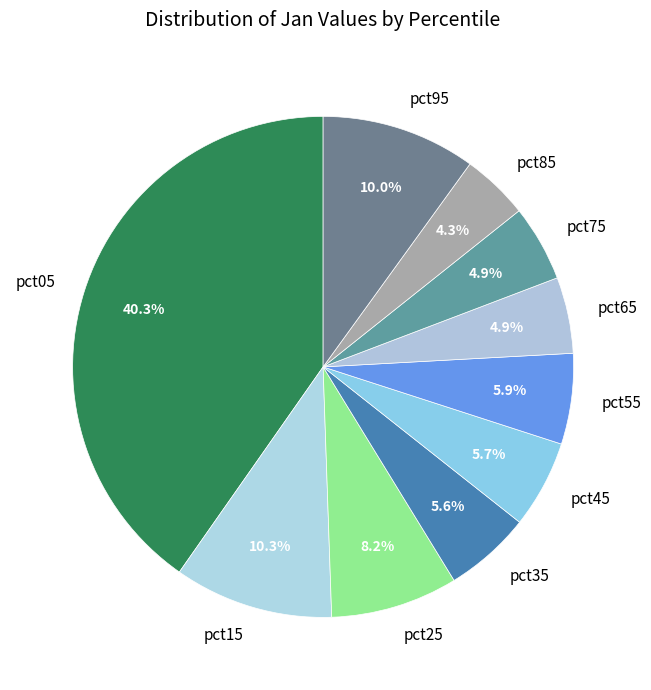

Is pct45 the majority of the pie?

No